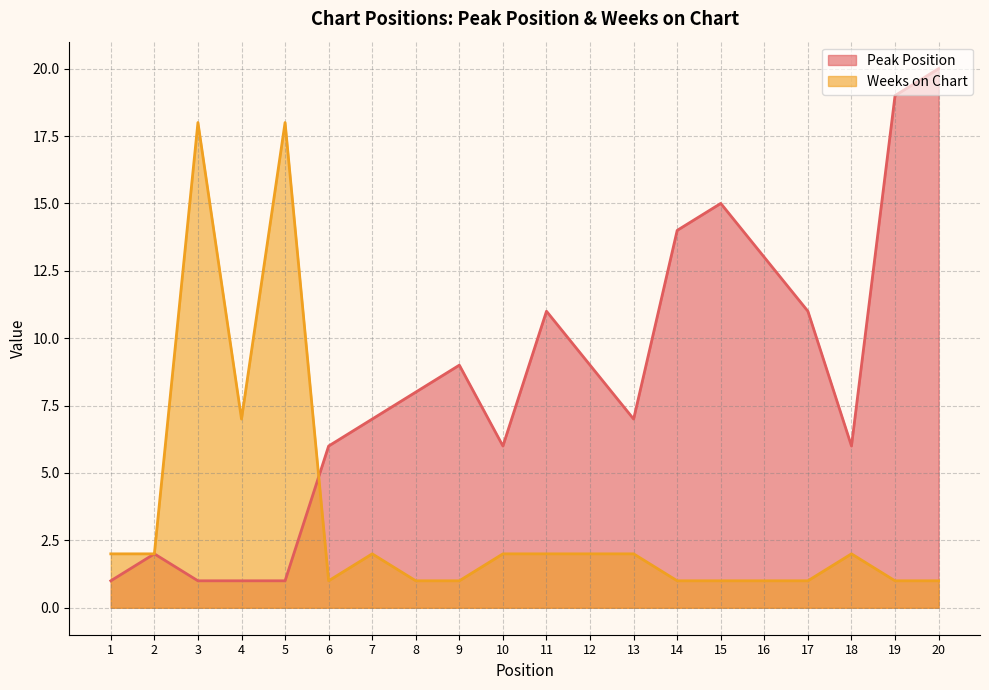

Reading left to right, extract all data points from this chart.

Peak Position: 1	2	1	1	1	6	7	8	9	6	11	9	7	14	15	13	11	6	19	20
Weeks on Chart: 2	2	18	7	18	1	2	1	1	2	2	2	2	1	1	1	1	2	1	1